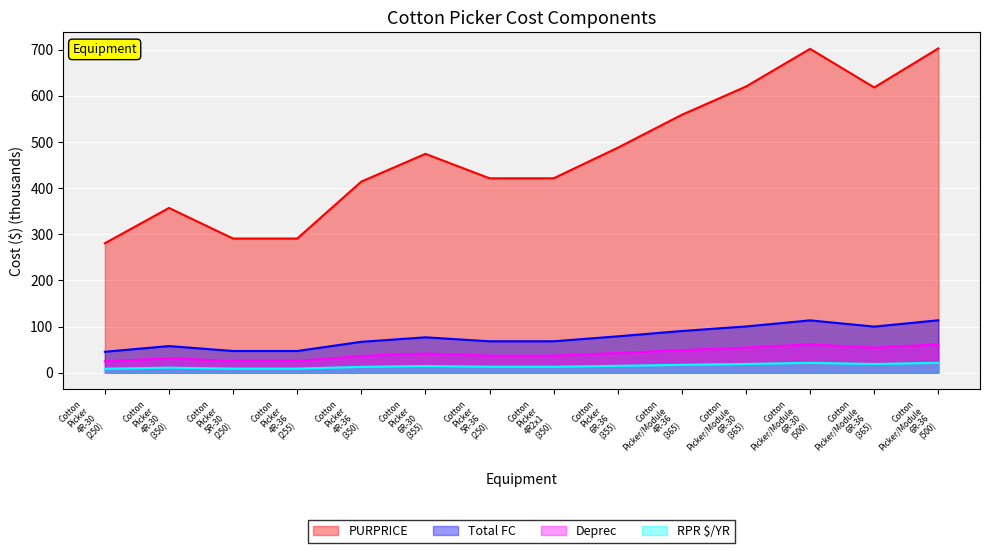

What value does the PURPRICE series have at Cotton Picker 6R-36 (355)?

42.7